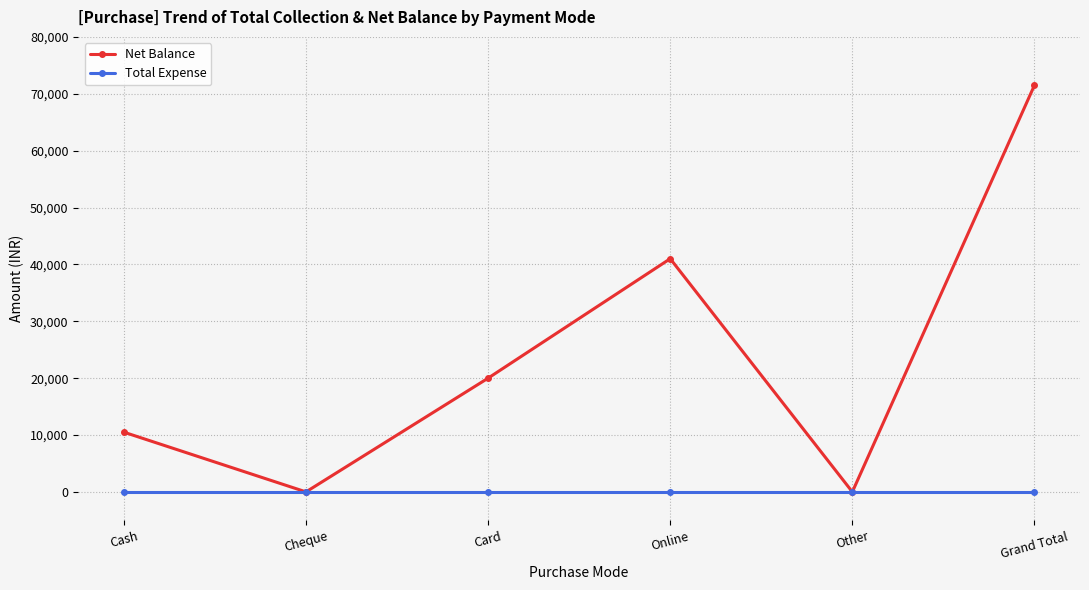

Is it true that Total Expense equals 0 at Other?

True